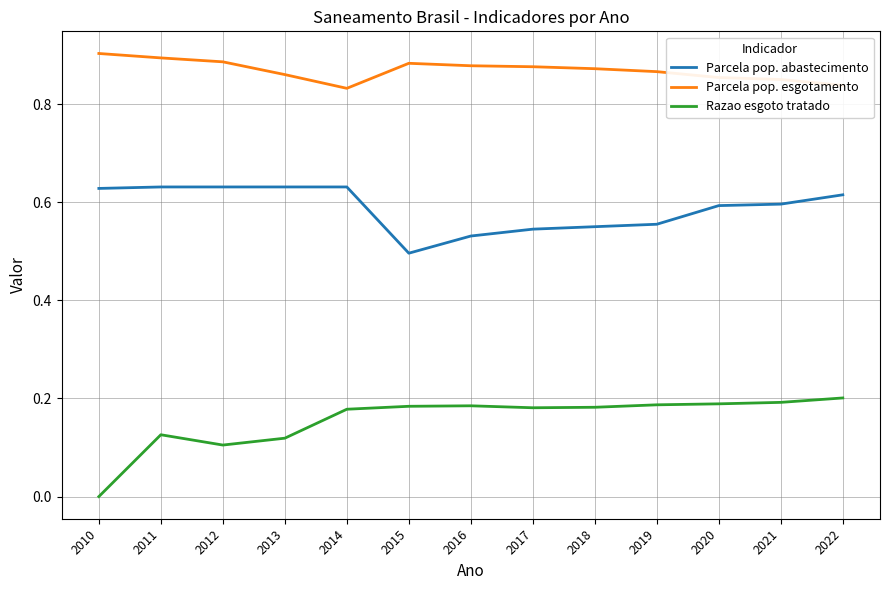

Rank the series at 2010 from lowest to highest value.

Razao esgoto tratado, Parcela pop. abastecimento, Parcela pop. esgotamento